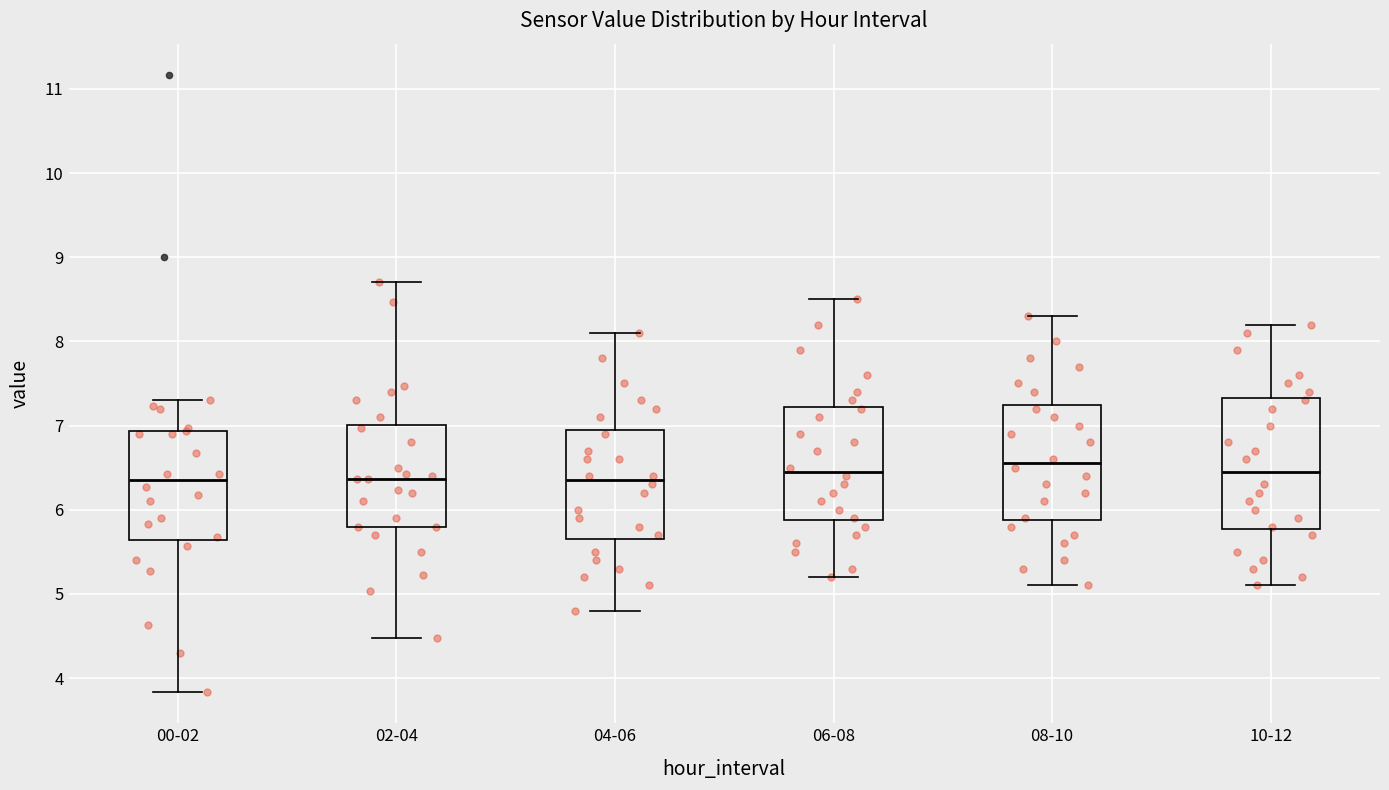

Reading left to right, transcribe this box plot: for each box, give where its median line is, the range the box spans, and where its two whiskers end, as read against the y-axis. The values are not printed on the chart, so give them approximately, as read against the axis.

00-02: median 6.4, box 5.6 to 6.9, whiskers 3.8 to 7.3
02-04: median 6.4, box 5.8 to 7.0, whiskers 4.5 to 8.7
04-06: median 6.4, box 5.7 to 7.0, whiskers 4.8 to 8.1
06-08: median 6.5, box 5.9 to 7.2, whiskers 5.2 to 8.5
08-10: median 6.6, box 5.9 to 7.3, whiskers 5.1 to 8.3
10-12: median 6.5, box 5.8 to 7.3, whiskers 5.1 to 8.2